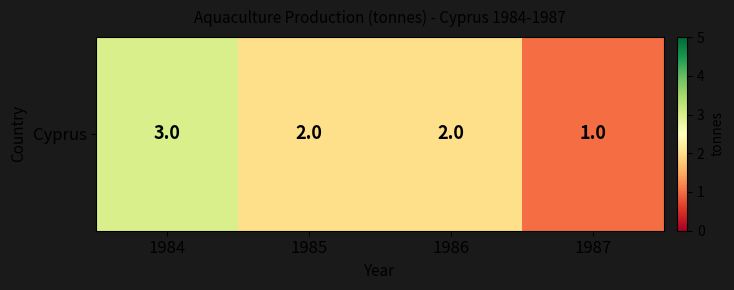

Which category has the highest value across all series?

1984